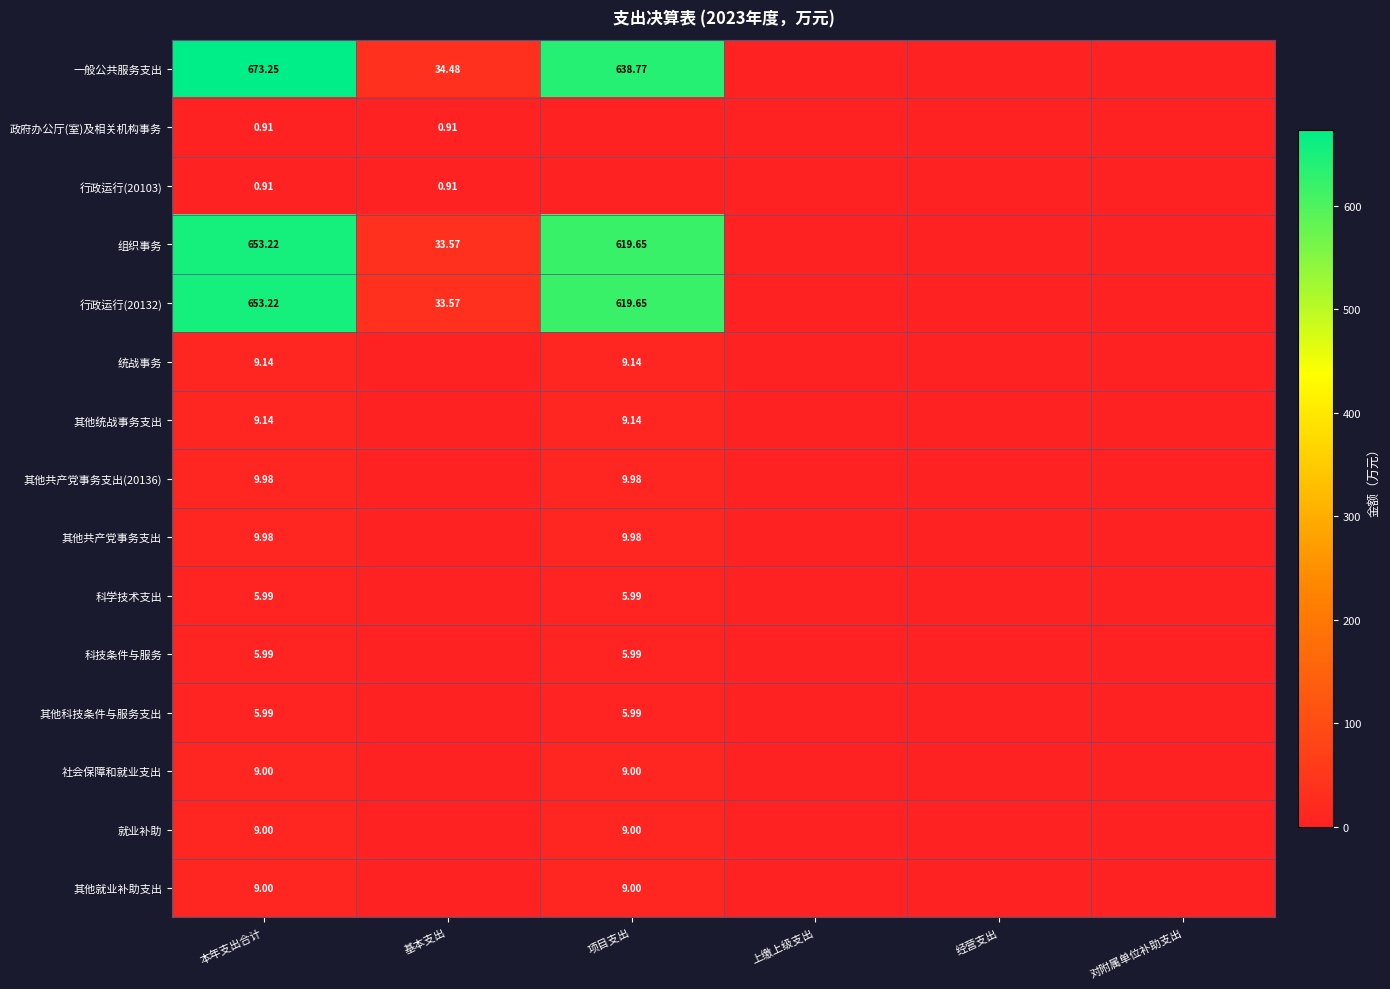

Is the value of 一般公共服务支出 at 本年支出合计 greater than the value of 组织事务 at 本年支出合计?

Yes